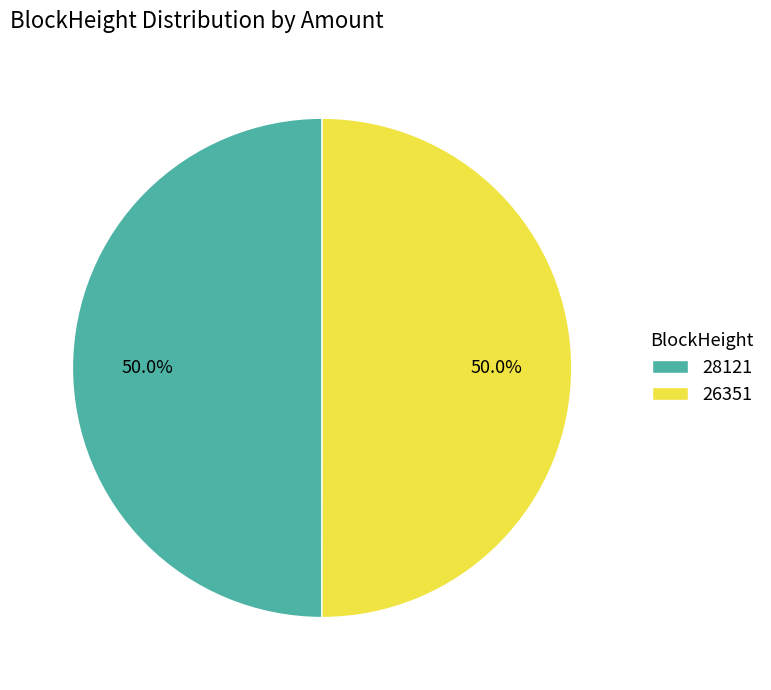

How many slices are in this pie chart?

2